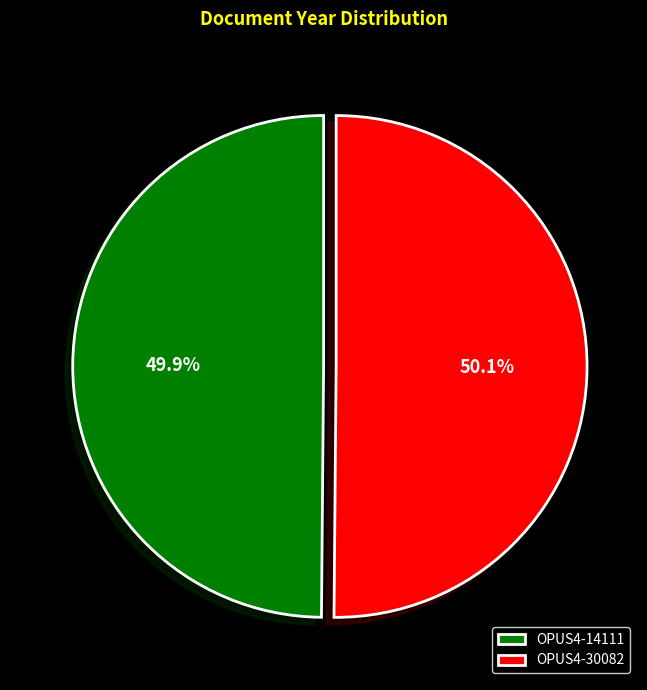

To the nearest percent, what percentage of the pie is OPUS4-14111?

50%